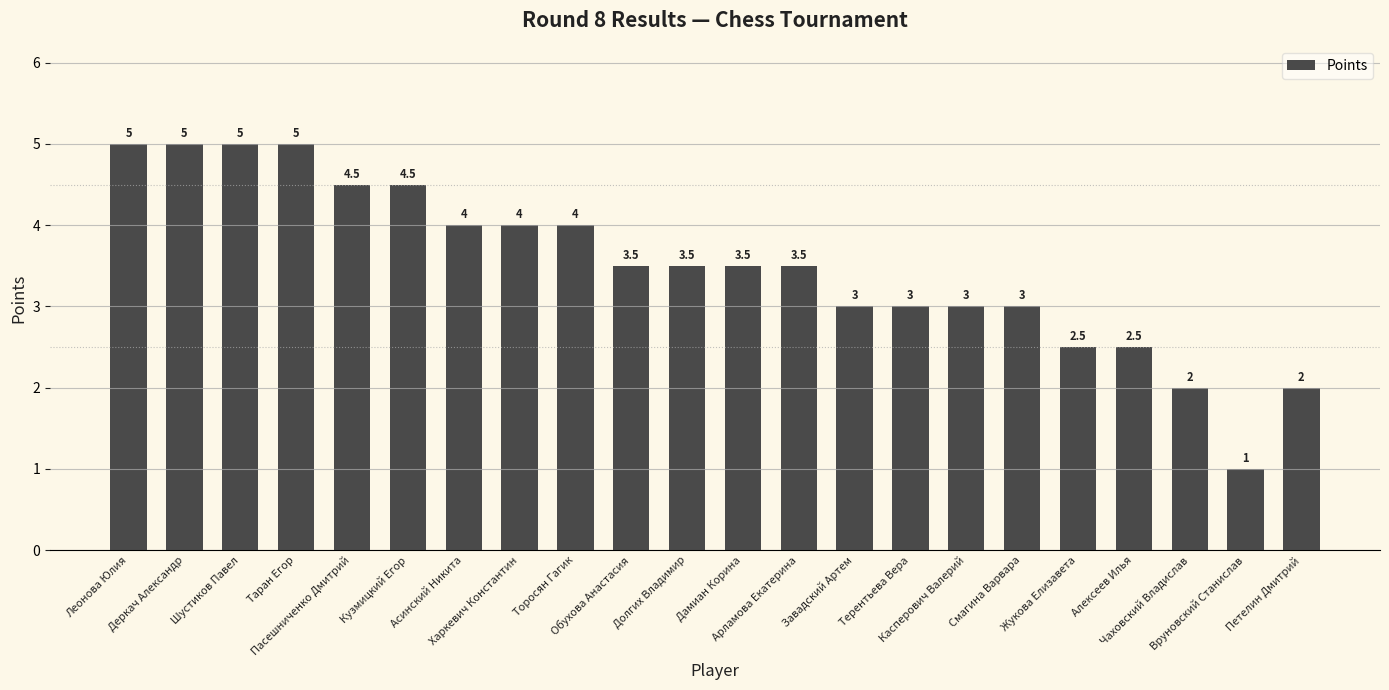

How many distinct data groups are displayed?

1